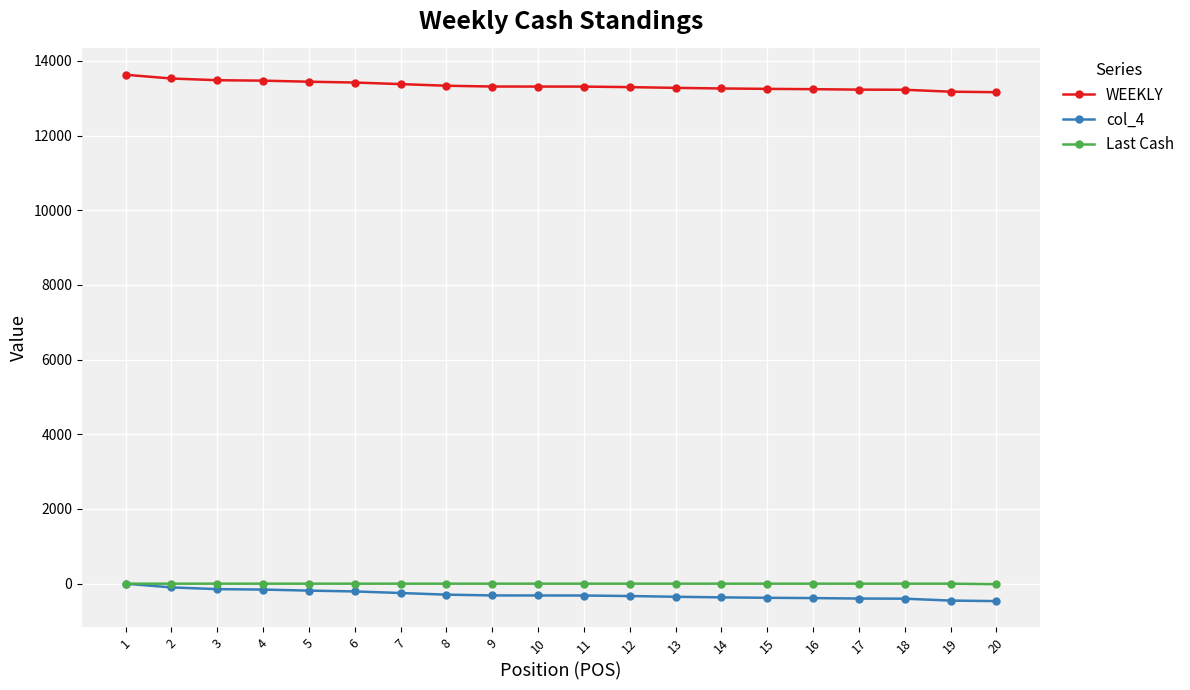

True or false: WEEKLY and Last Cash cross at least once.

False